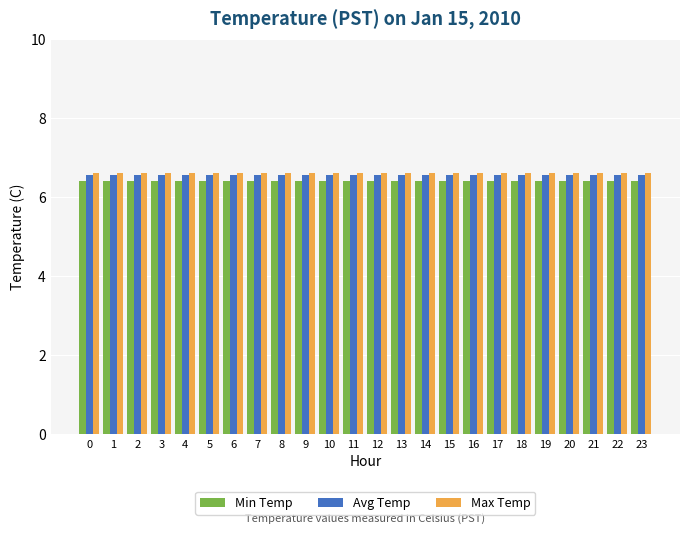

What is the sum of the Avg Temp values at 1 and 5?

13.1